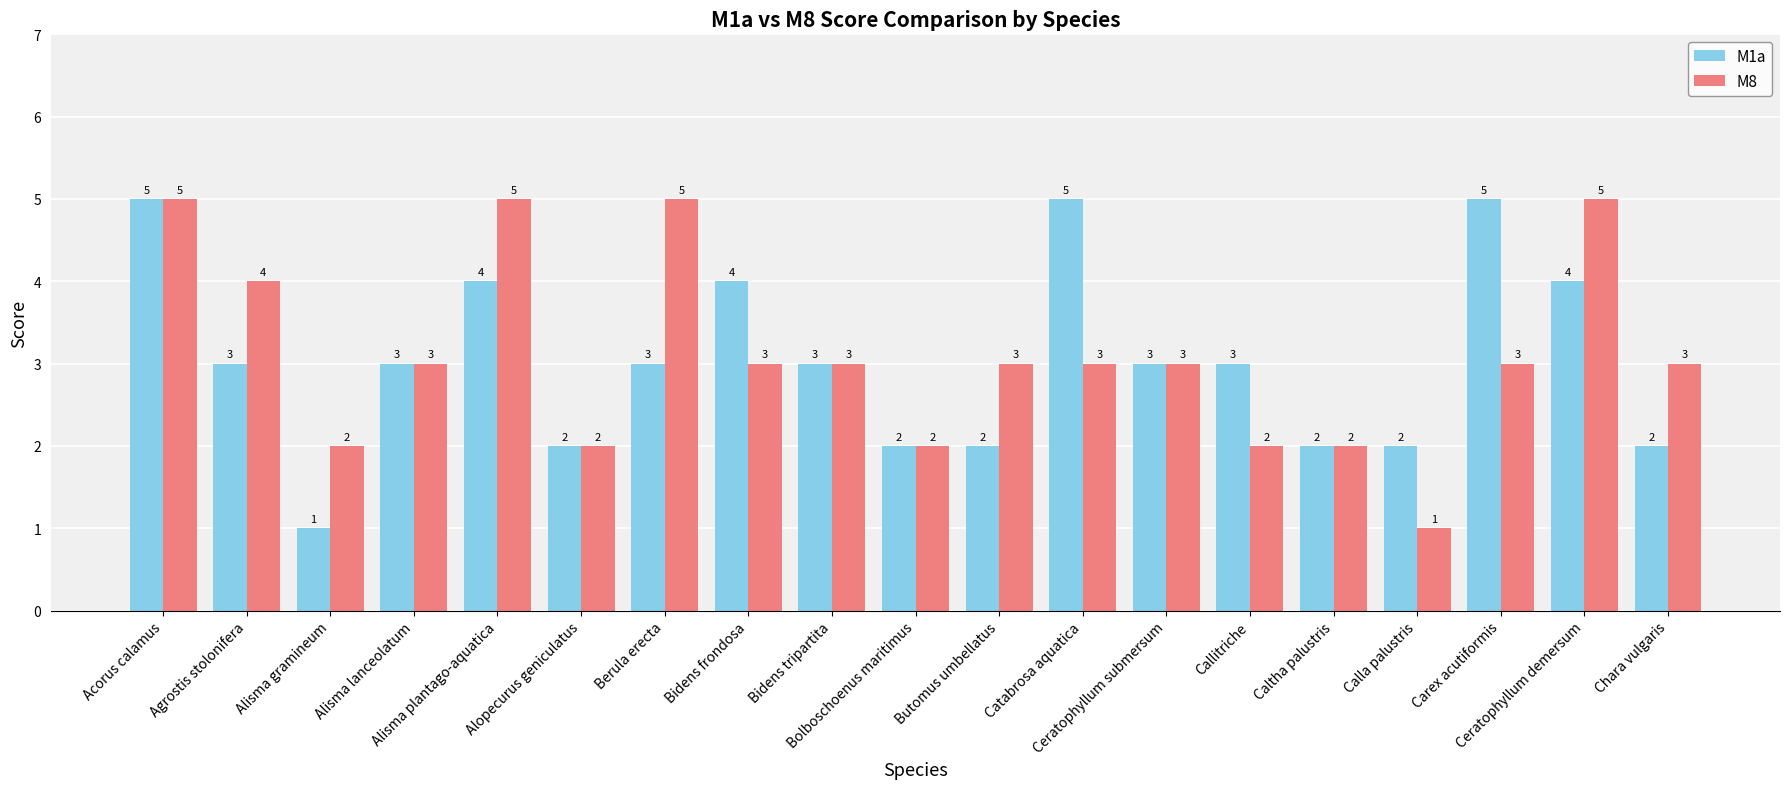

What are all the series names shown in the legend?

M1a, M8